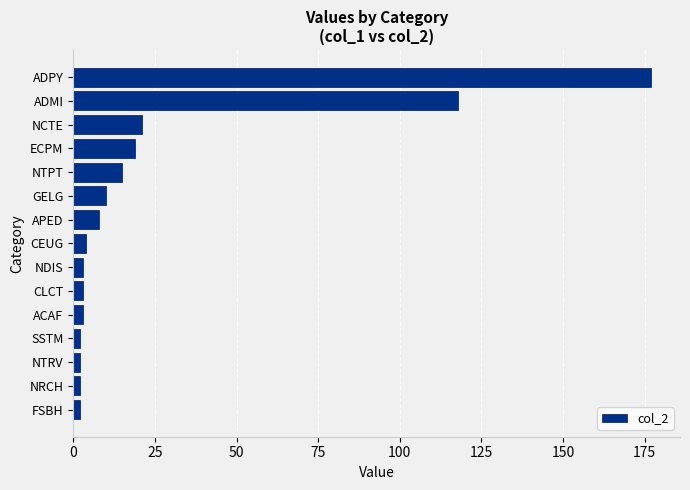

The value at ADMI is 27. True or false?

False